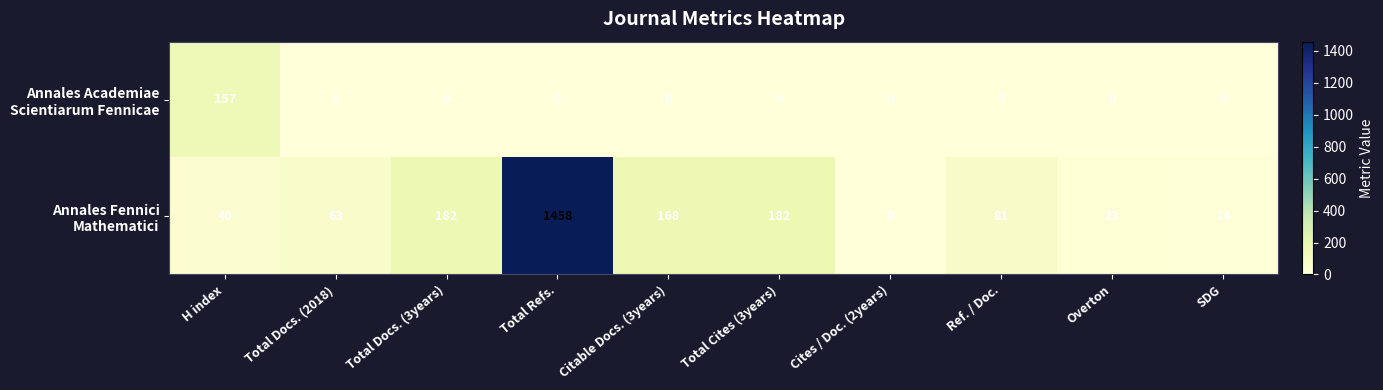

At which category is the sum across all series the highest?

Total Refs.